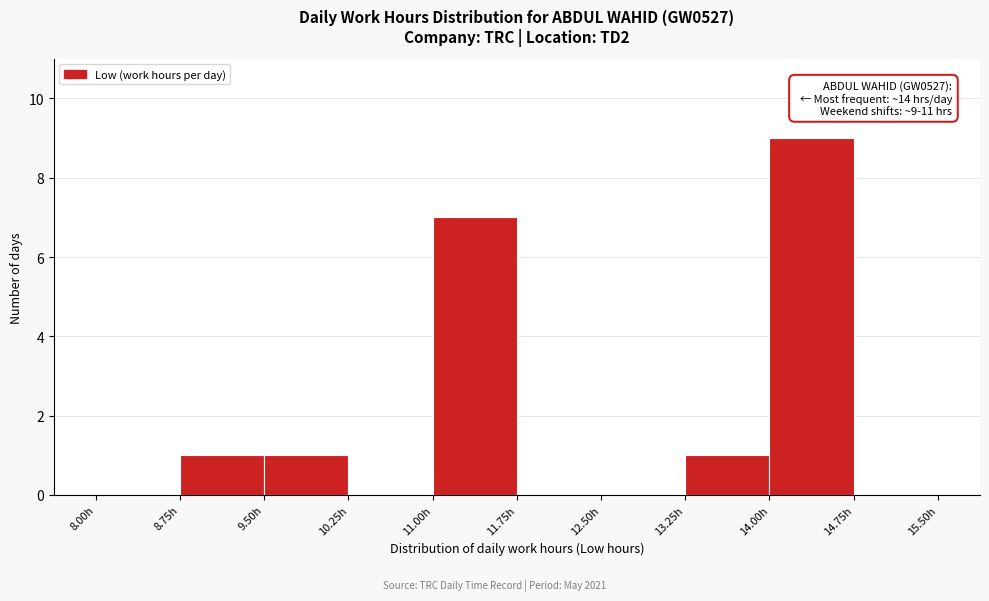

Which range on the x-axis has the tallest bar?

14.00 to 14.75